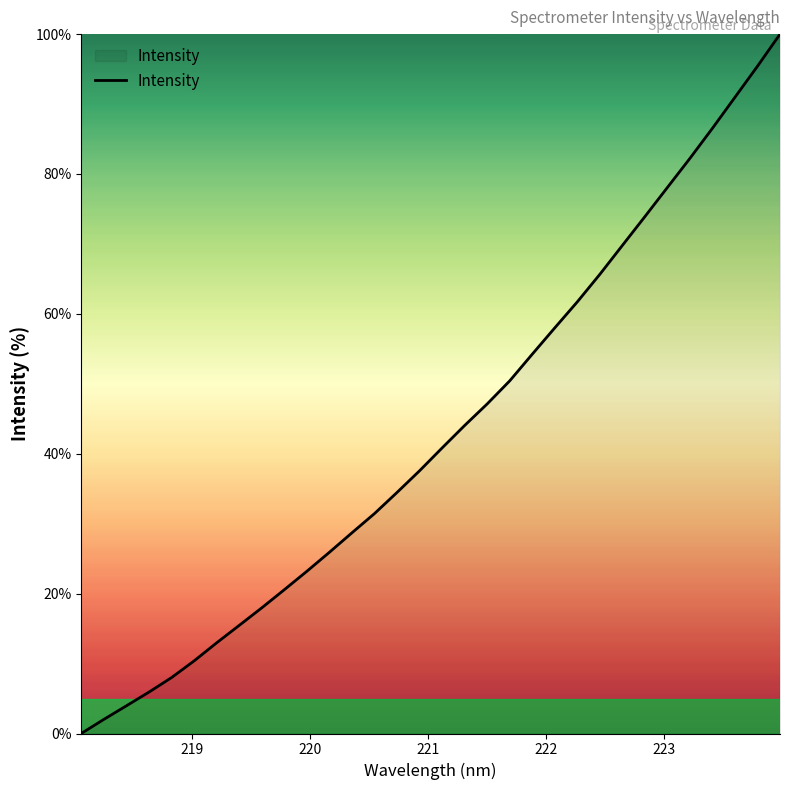

What is the average value?

43.0